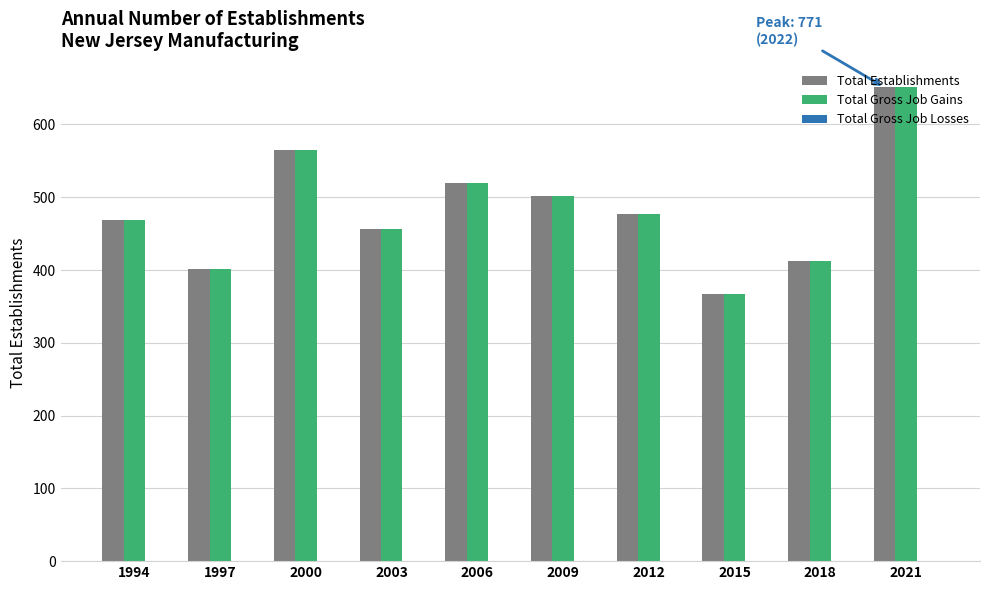

What is the sum of all Total Gross Job Gains values?

4822